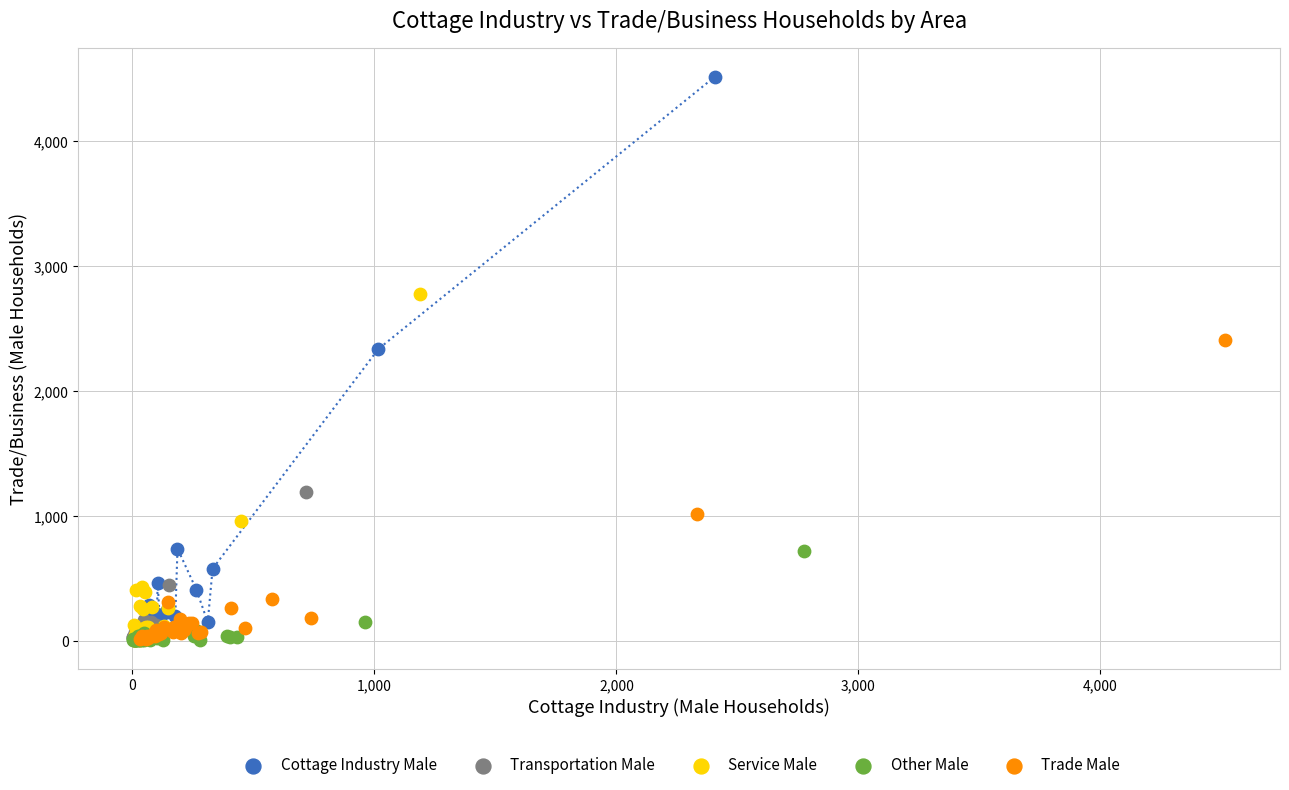

Which series has the largest Y range (max minus min)?

Cottage Industry Male